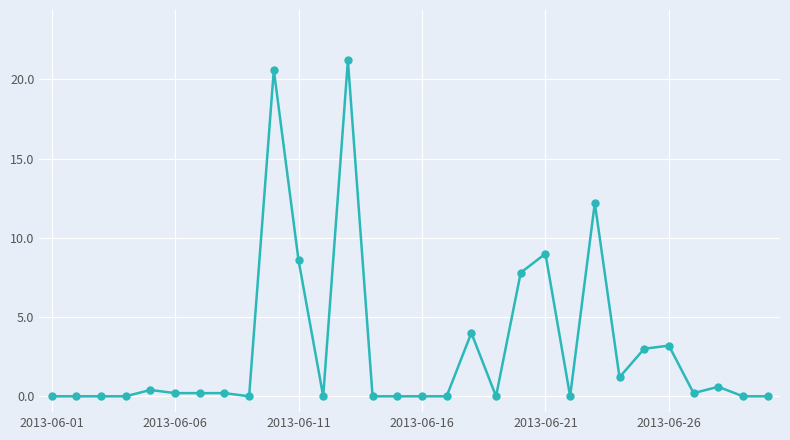

What is the maximum value shown in the chart?

21.2